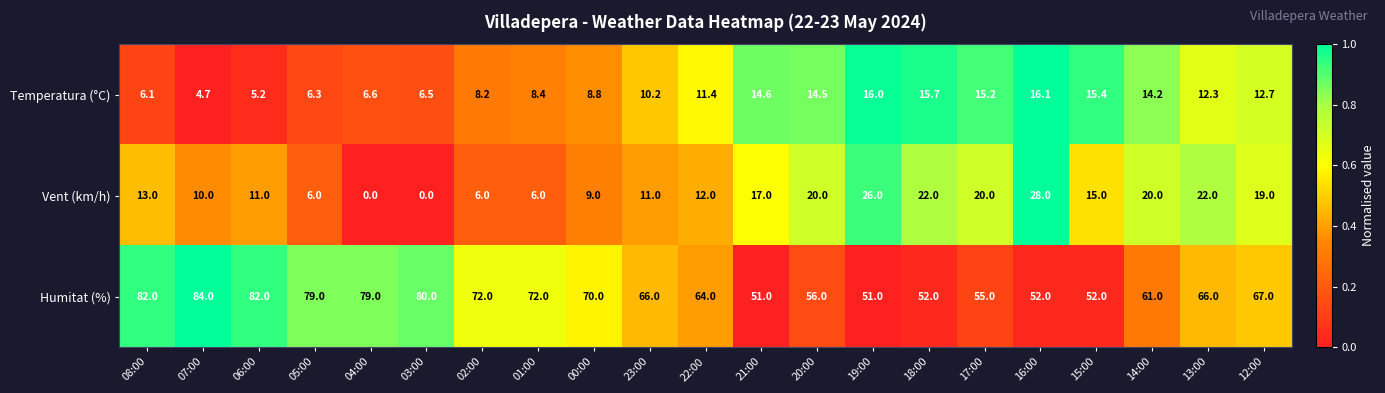

List the series in order of their peak value, lowest first.

Temperatura (°C), Vent (km/h), Humitat (%)